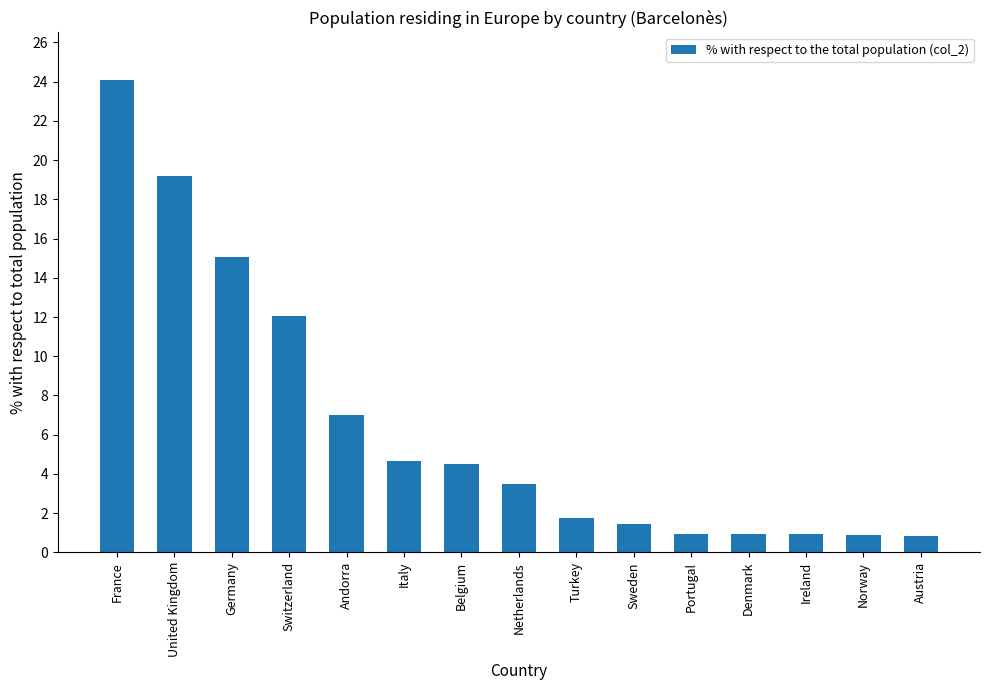

What is the maximum value shown in the chart?

24.1